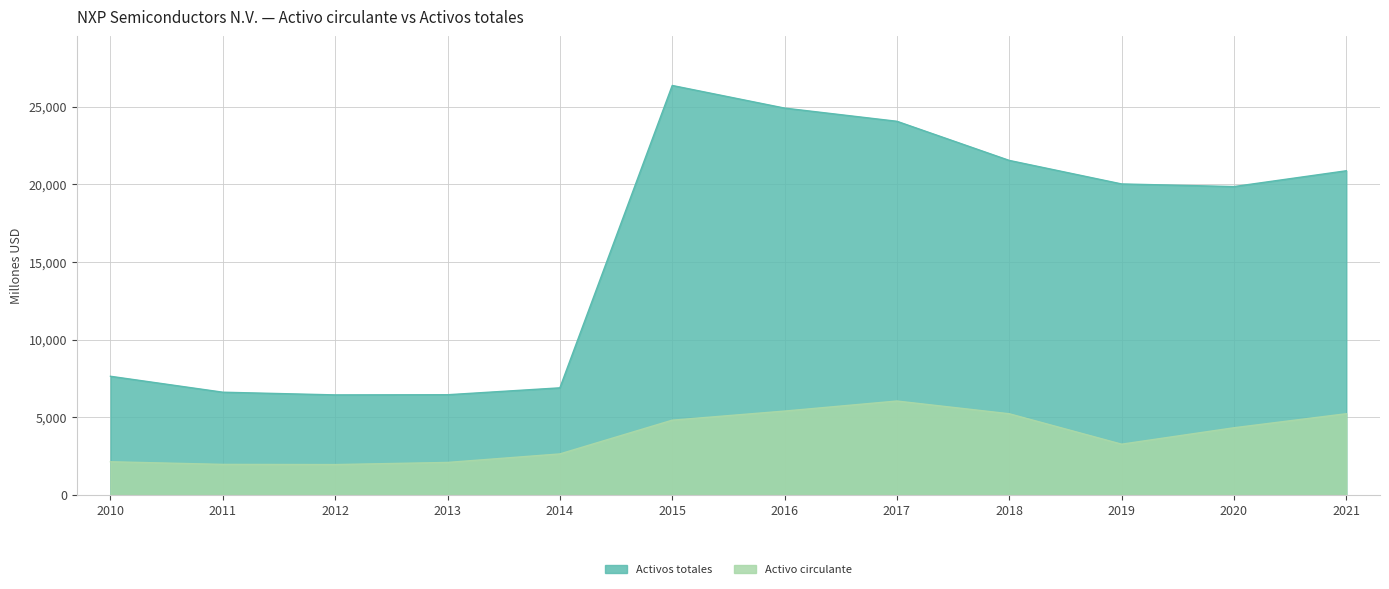

What is the difference between the maximum and minimum values in the Activo circulante series?

4090